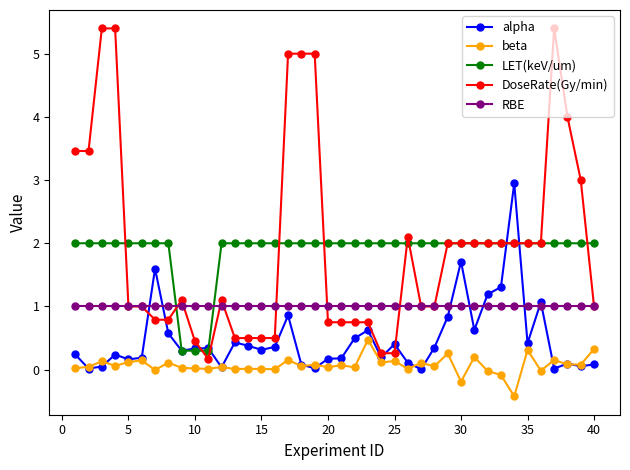

What is the smallest value displayed?

-0.4